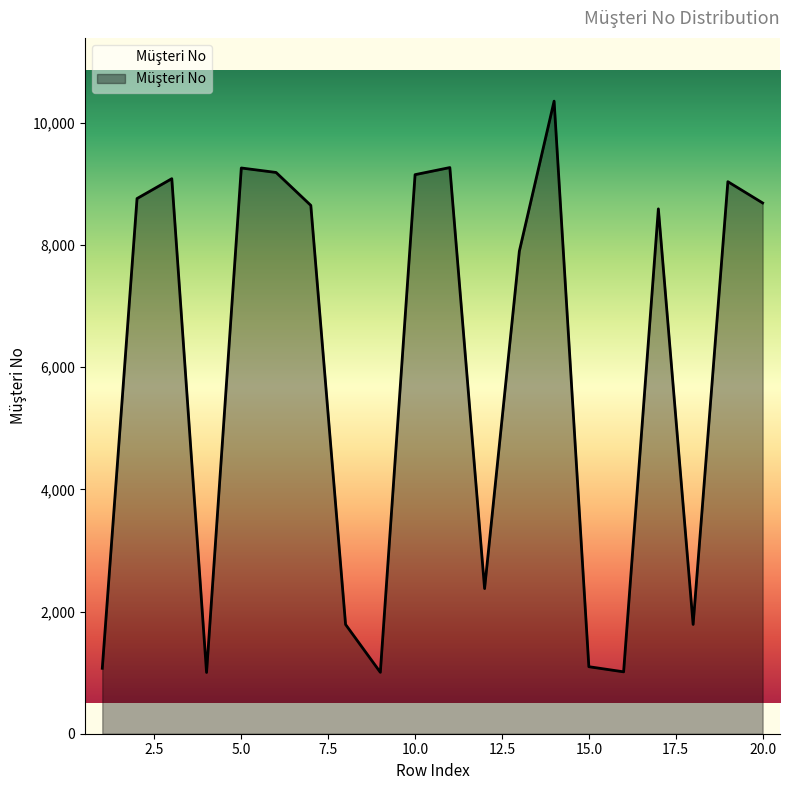

What is the difference between the maximum and minimum values?

9350